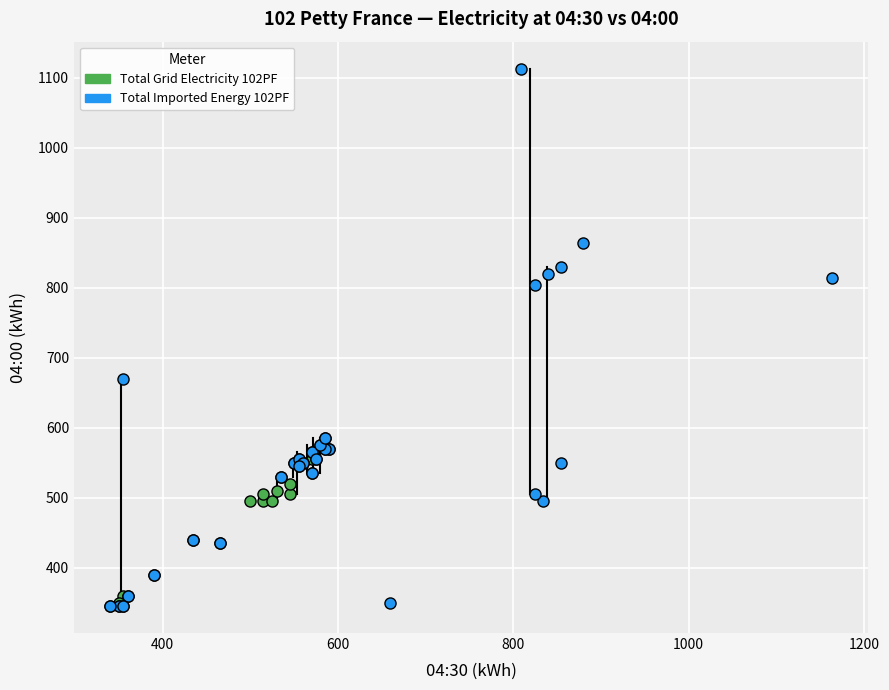

Which series has the largest Y range (max minus min)?

Total Imported Energy 102PF